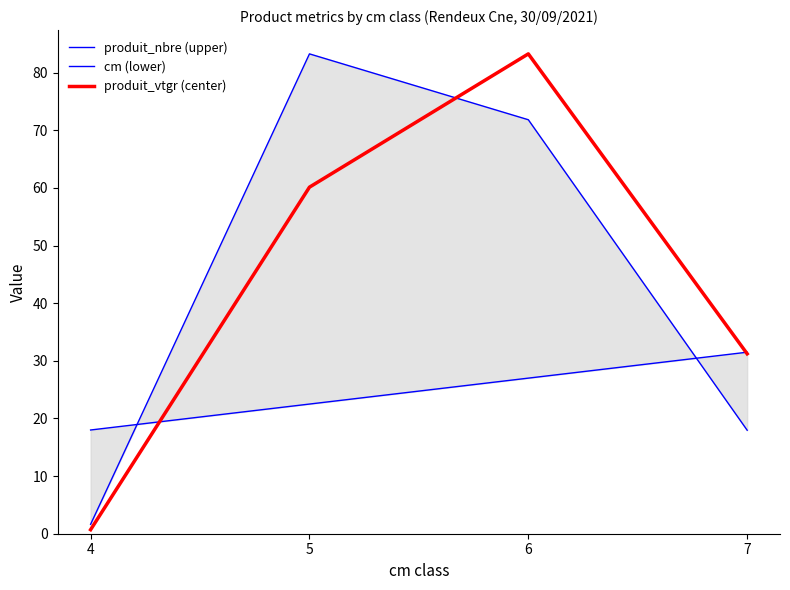

What is the value of the cm (lower) point at the 4th from the left?

31.5